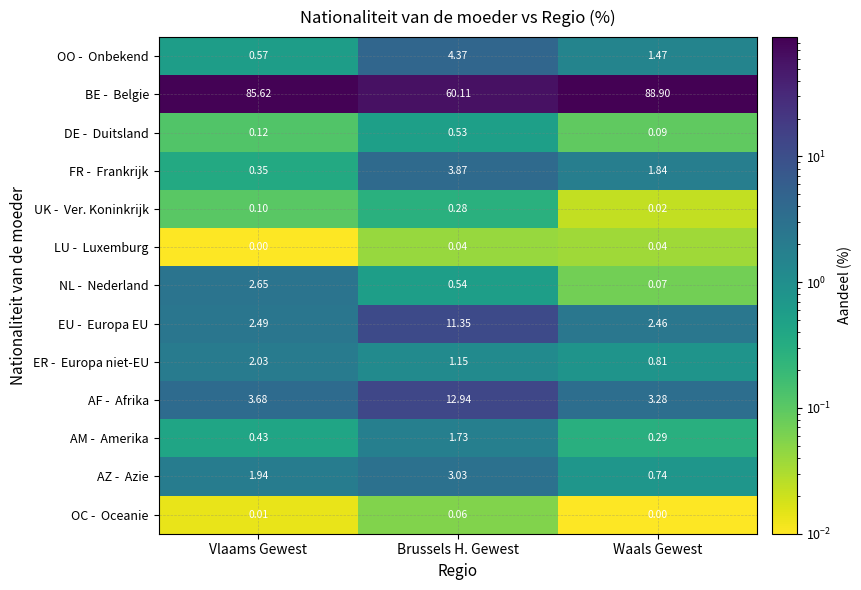

Which series has the largest total across all categories?

BE - Belgie